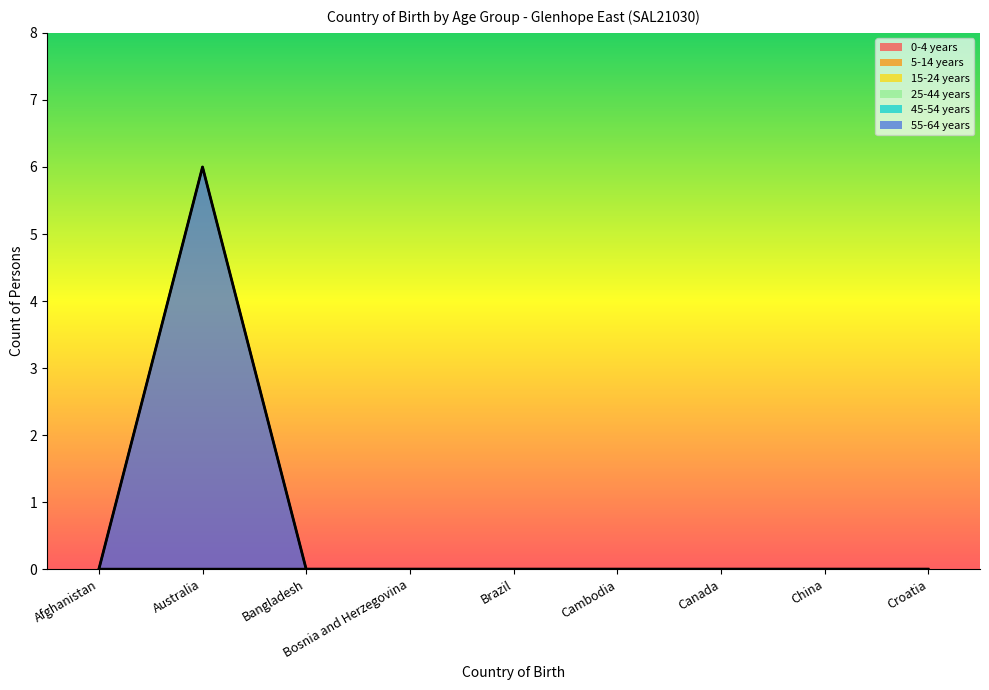

Rank the series at Australia from lowest to highest value.

0-4 years, 5-14 years, 15-24 years, 25-44 years, 45-54 years, 55-64 years